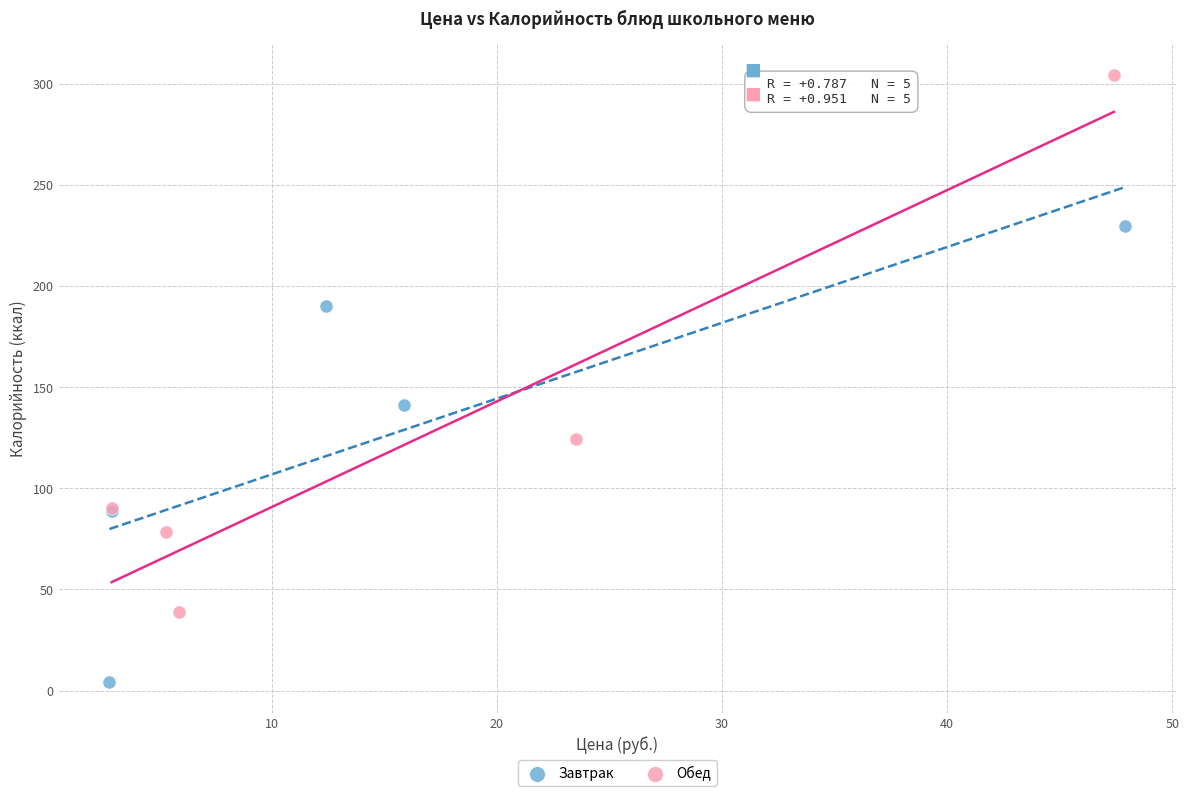

Which series has the largest Y range (max minus min)?

Обед